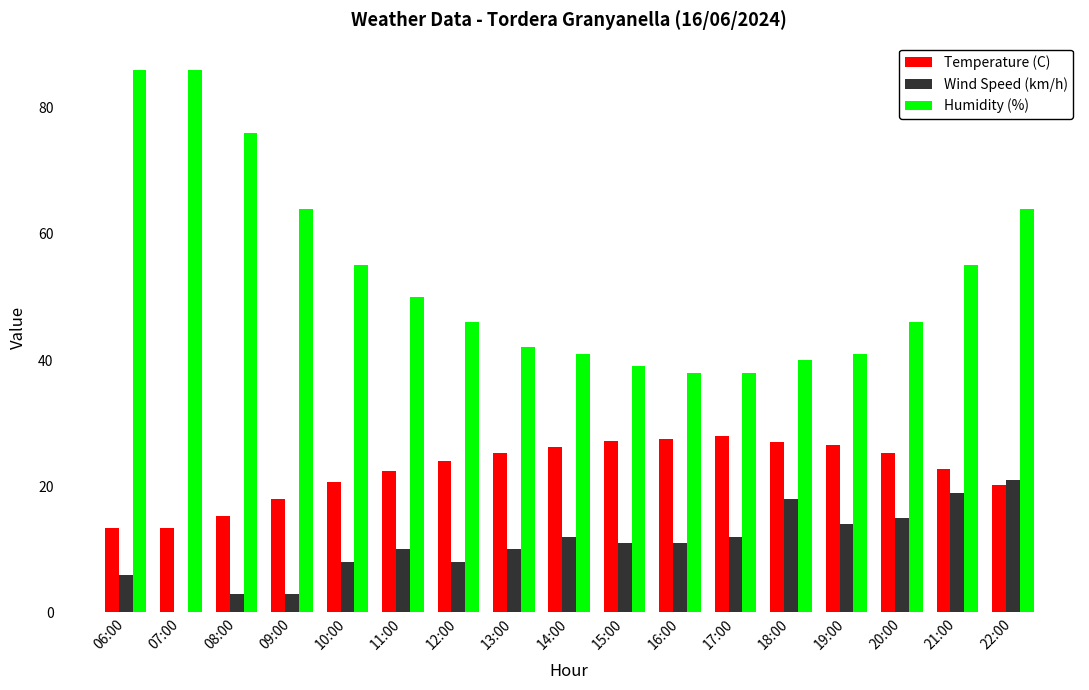

True or false: Temperature (C) has a value of 27.0 at 18:00.

True